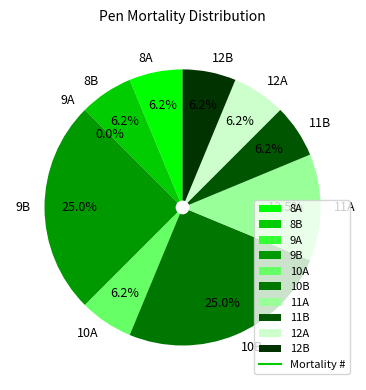

Approximately how many times larger is the value at 10B compared to 11B?

4.0